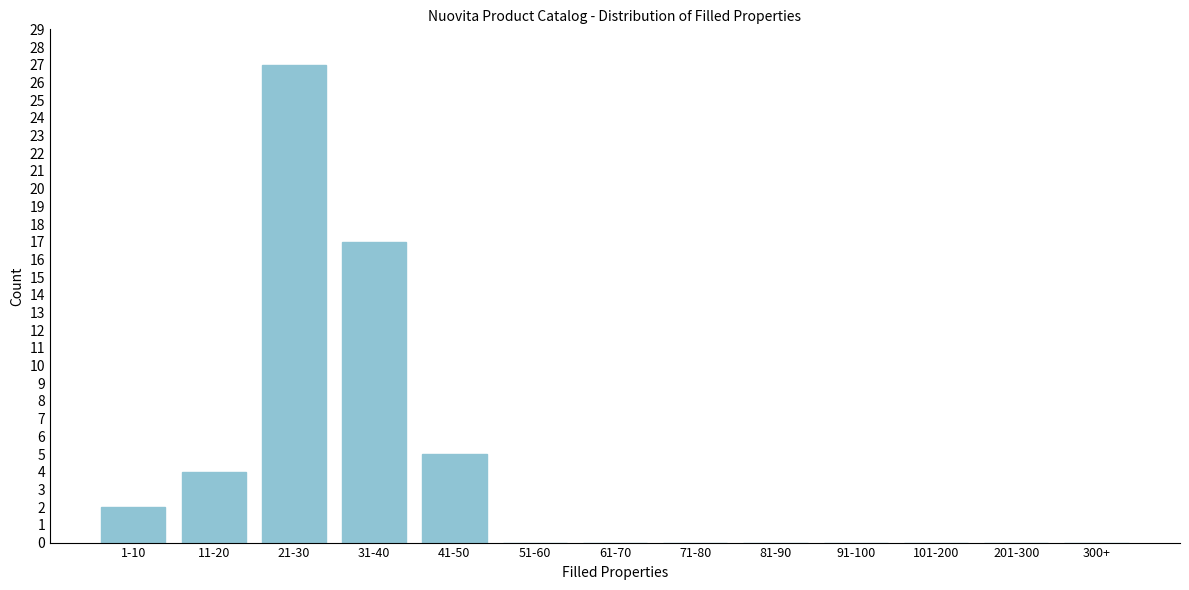

Reading left to right, transcribe all the data shown in this chart.

1-10=2	11-20=4	21-30=27	31-40=17	41-50=5	51-60=0	61-70=0	71-80=0	81-90=0	91-100=0	101-200=0	201-300=0	300+=0